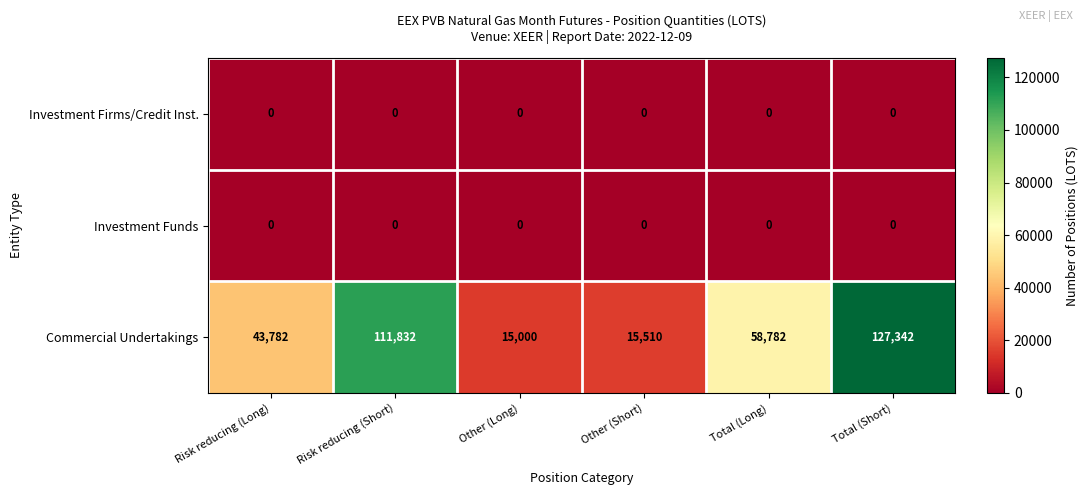

Reading left to right, transcribe all the data shown in this chart.

Investment Firms/Credit Inst.: 0	0	0	0	0	0
Investment Funds: 0	0	0	0	0	0
Commercial Undertakings: 43782	111832	15000	15510	58782	127342